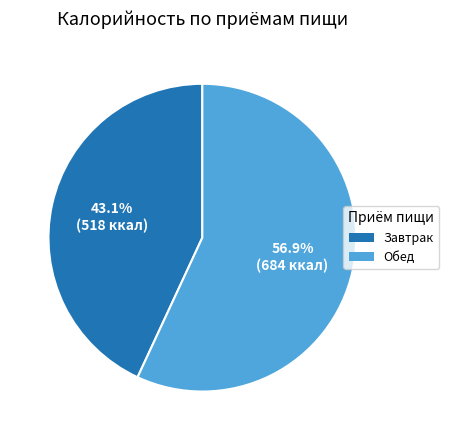

Does Обед account for over 50% of the chart?

Yes